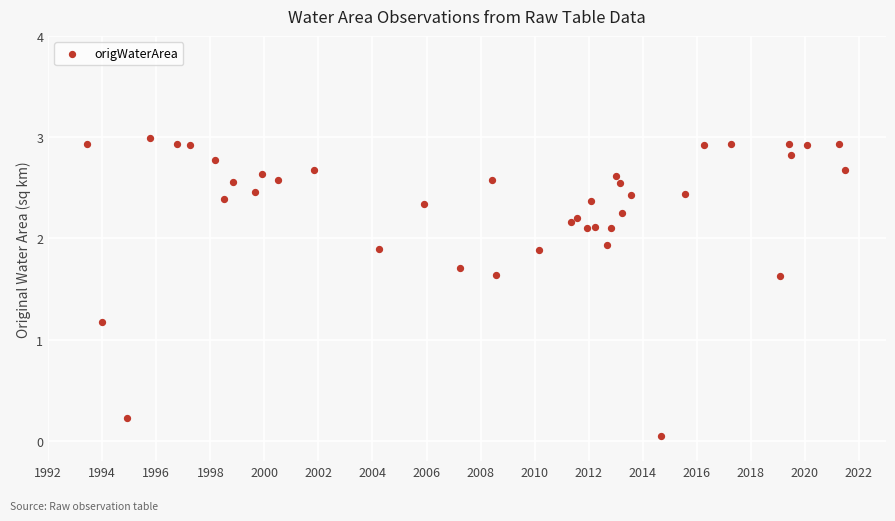

What Y value in the scatter plot is closest to 1?

1.2